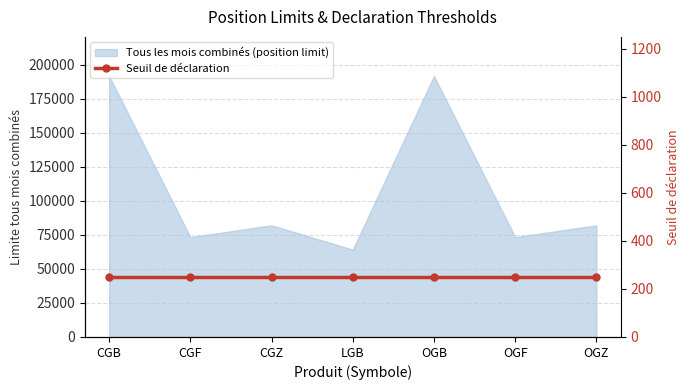

What is the ratio of the value at CGF to the value at OGZ?

0.9